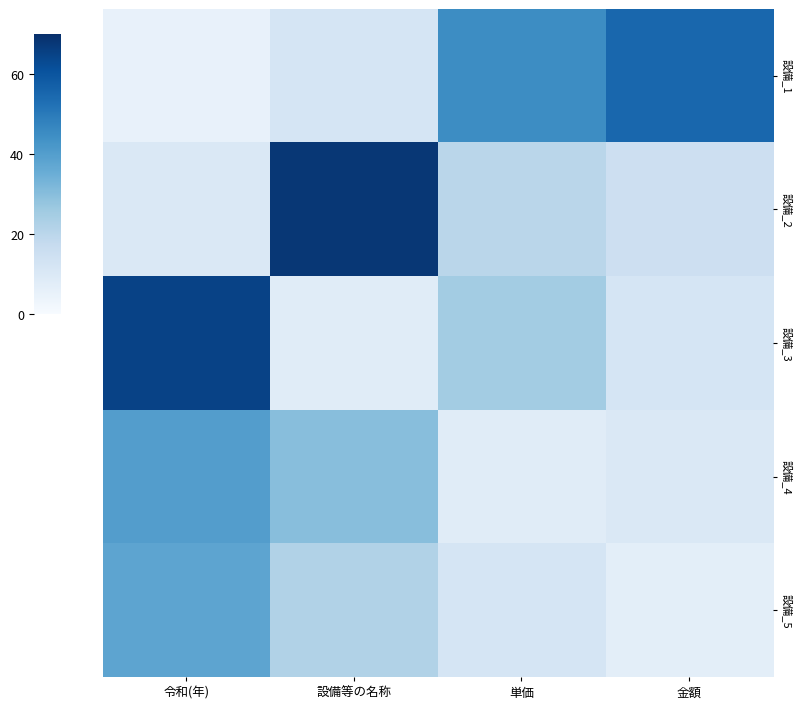

Which series changed the most between 令和(年) and 単価?

設備_1